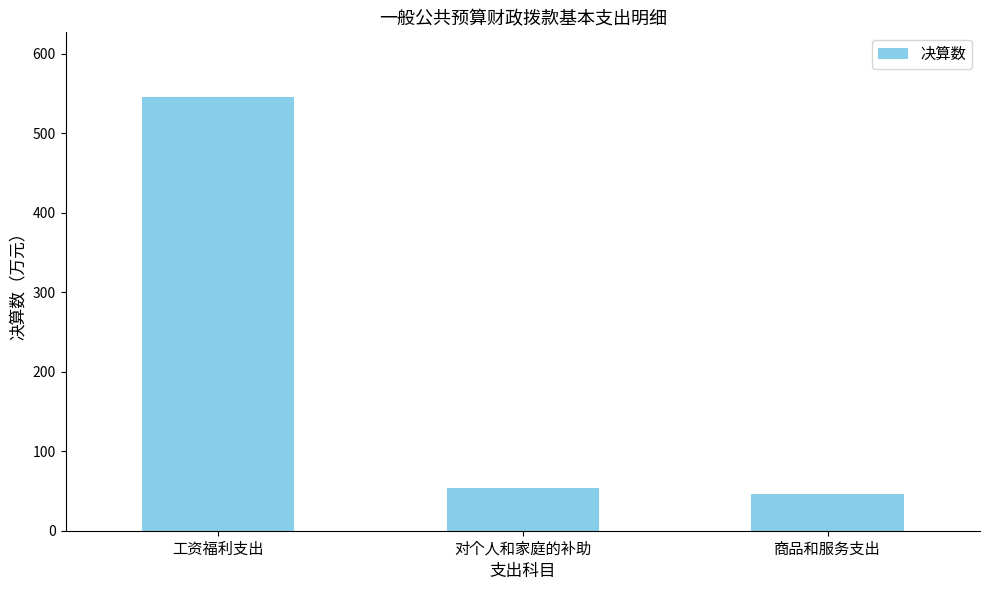

List the labels in order of value, largest first.

工资福利支出, 对个人和家庭的补助, 商品和服务支出